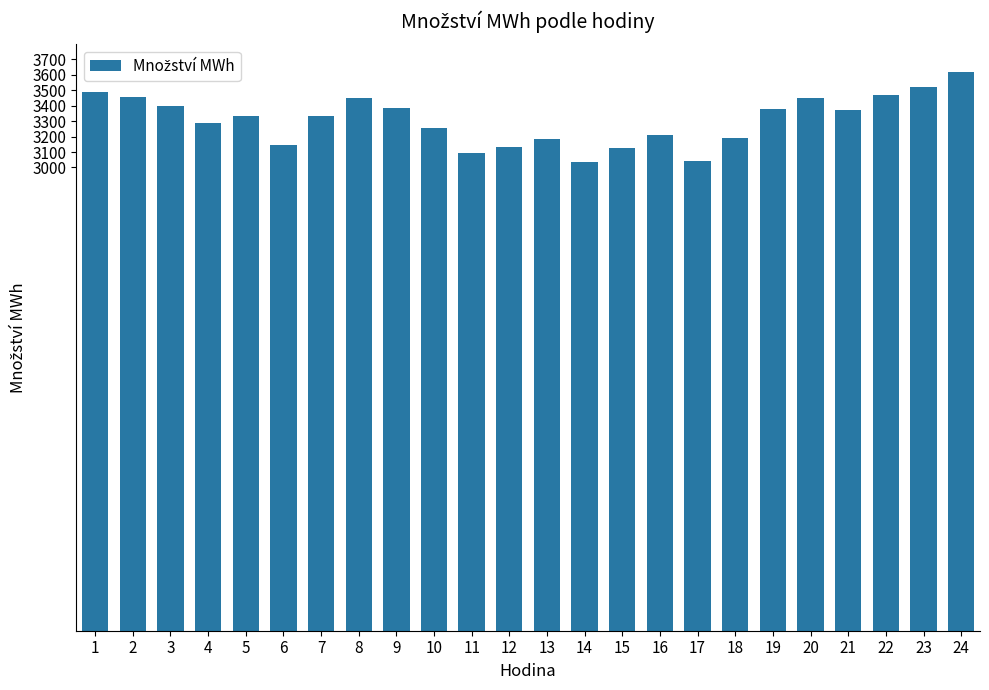

What is the maximum value shown in the chart?

3617.6